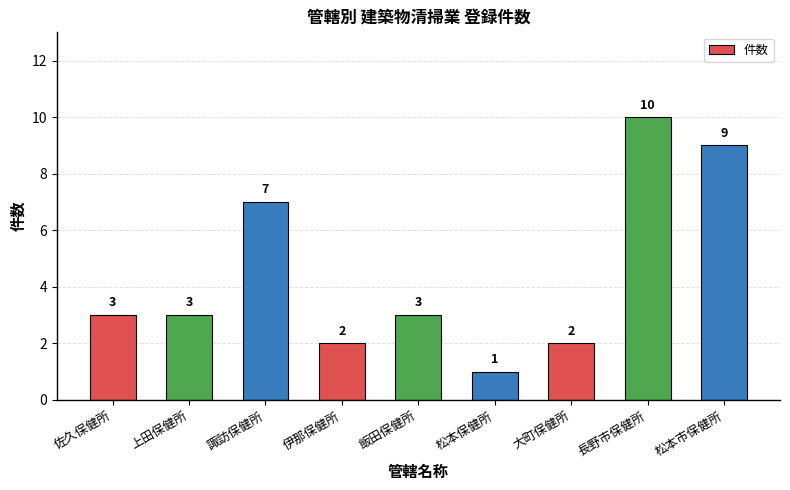

Reading left to right, what are all the values shown in this chart?

3	3	7	2	3	1	2	10	9